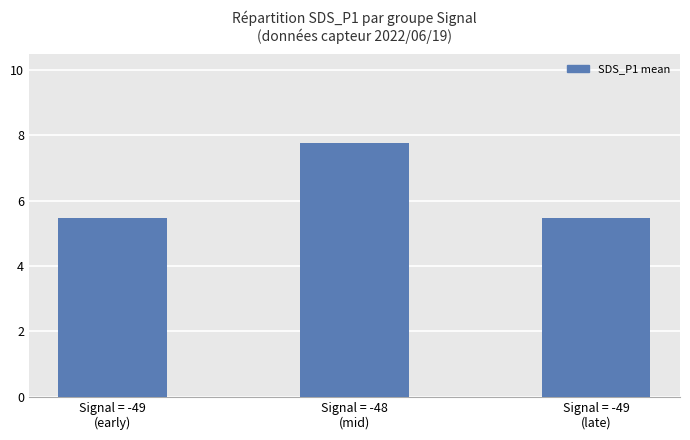

What is the difference between the maximum and minimum values?

2.3